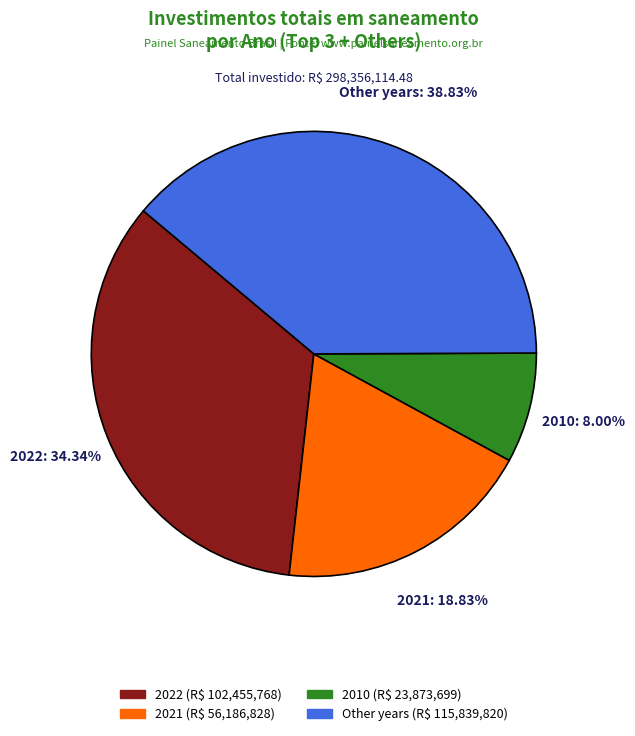

Is there any slice that represents more than half of the pie?

No